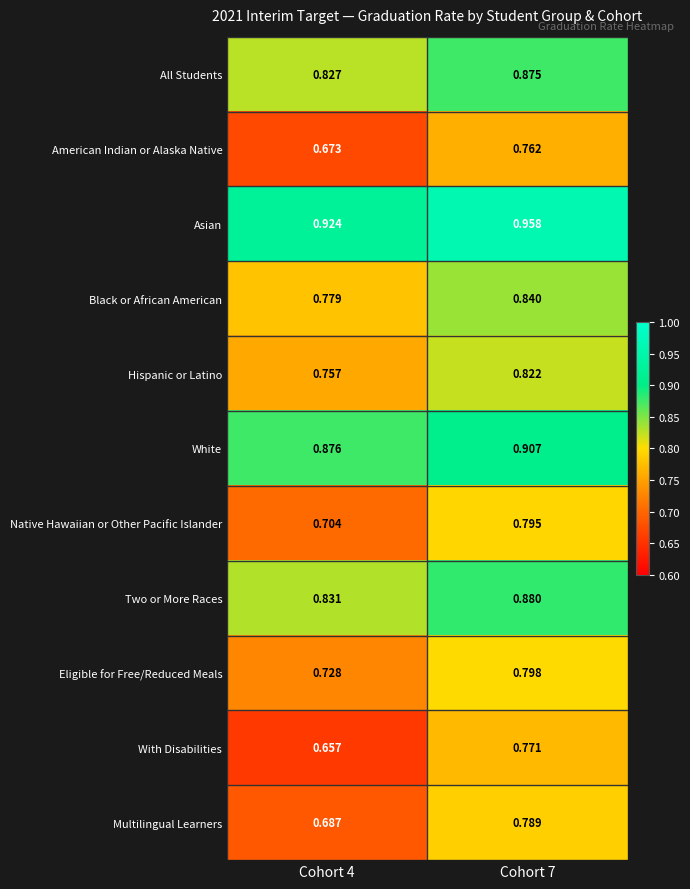

Which series has the widest spread of values?

With Disabilities